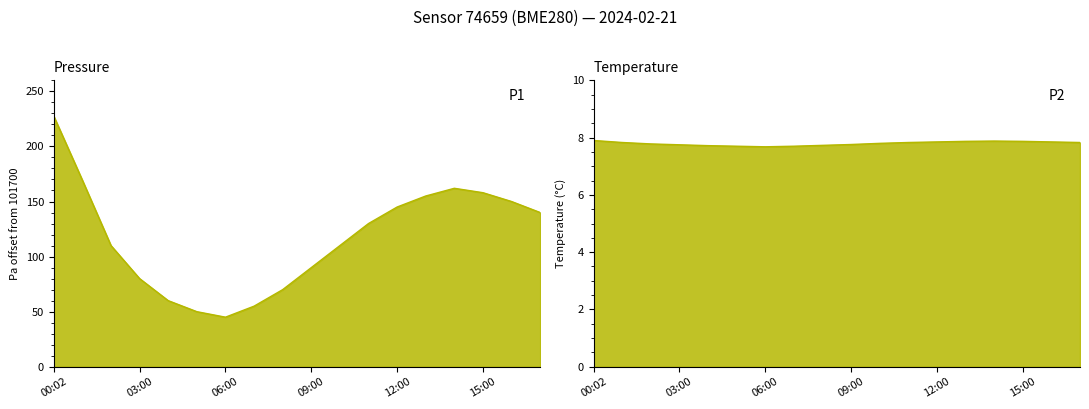

Which has a higher value, 08:00 or 14:00?

14:00